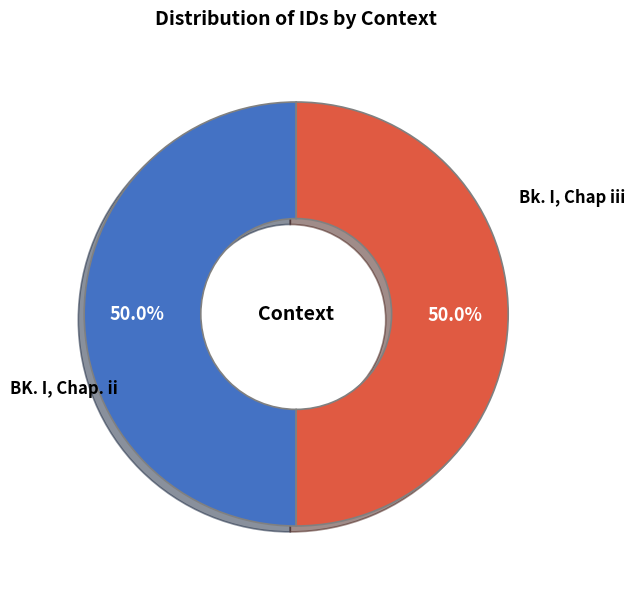

What portion of the pie excludes BK. I, Chap. ii?

50.0%